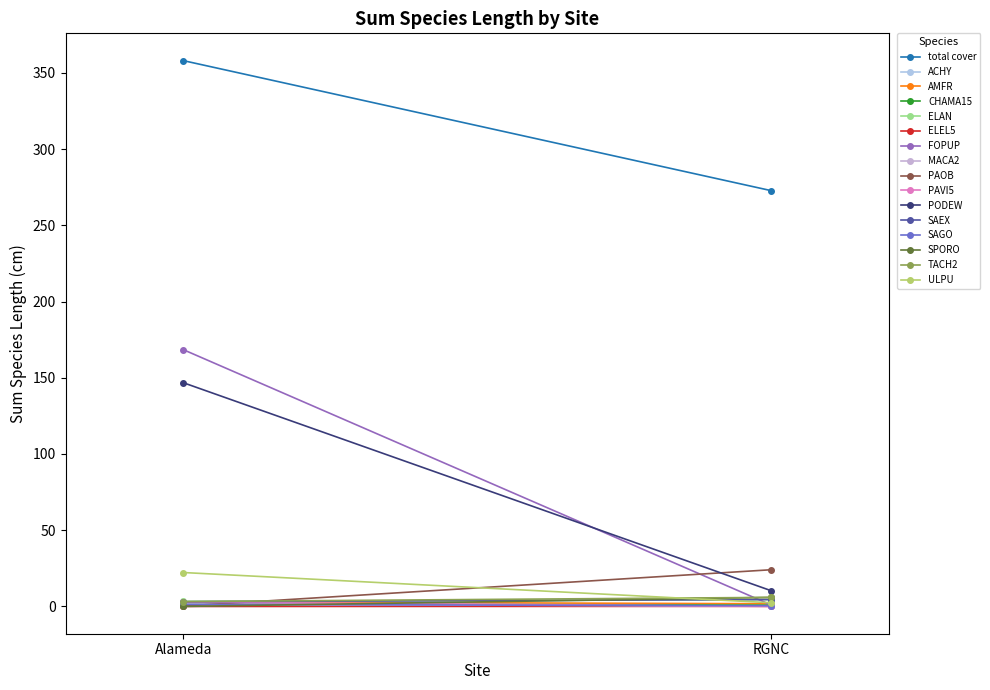

Does the chart have visible grid lines?

No